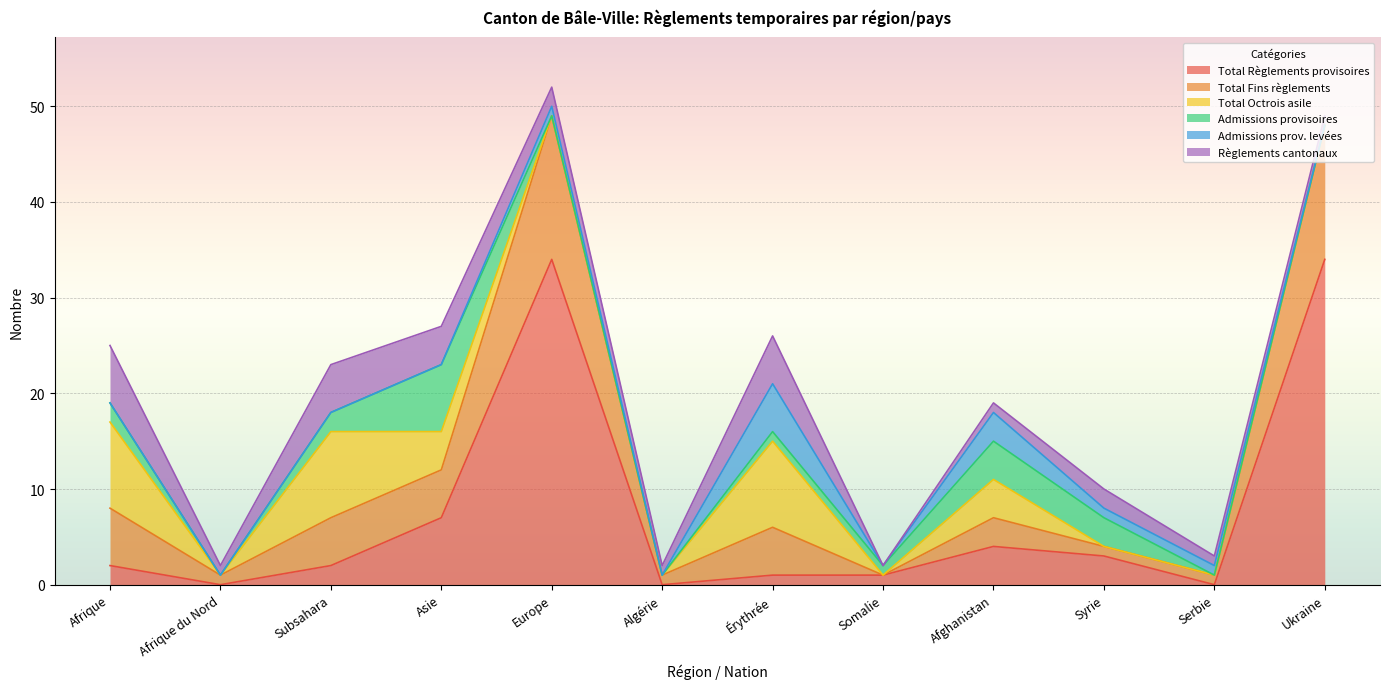

List the labels in order of Total Fins règlements value, largest first.

Europe, Ukraine, Afrique, Subsahara, Asie, Érythrée, Afghanistan, Afrique du Nord, Algérie, Syrie, Serbie, Somalie